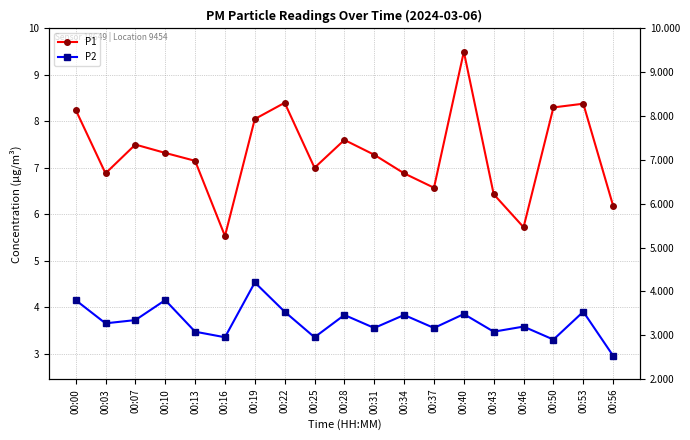

What is the total value across all series at 00:37?

10.1